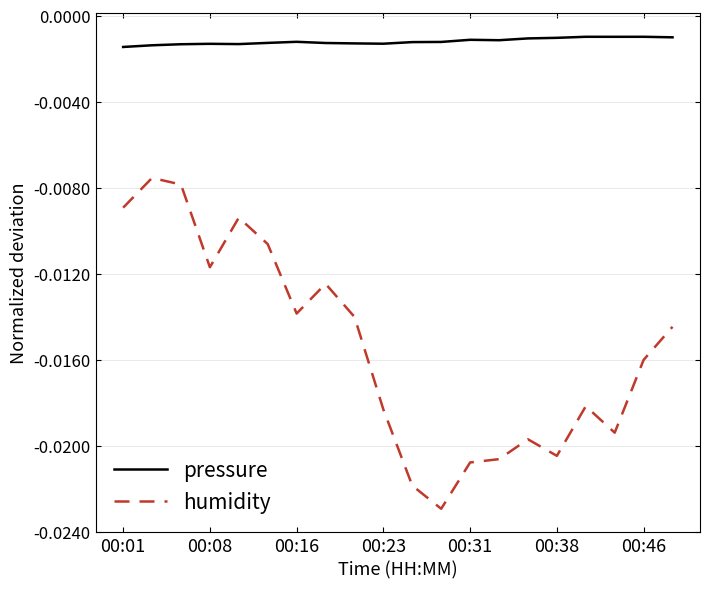

True or false: humidity and pressure cross at least once.

False